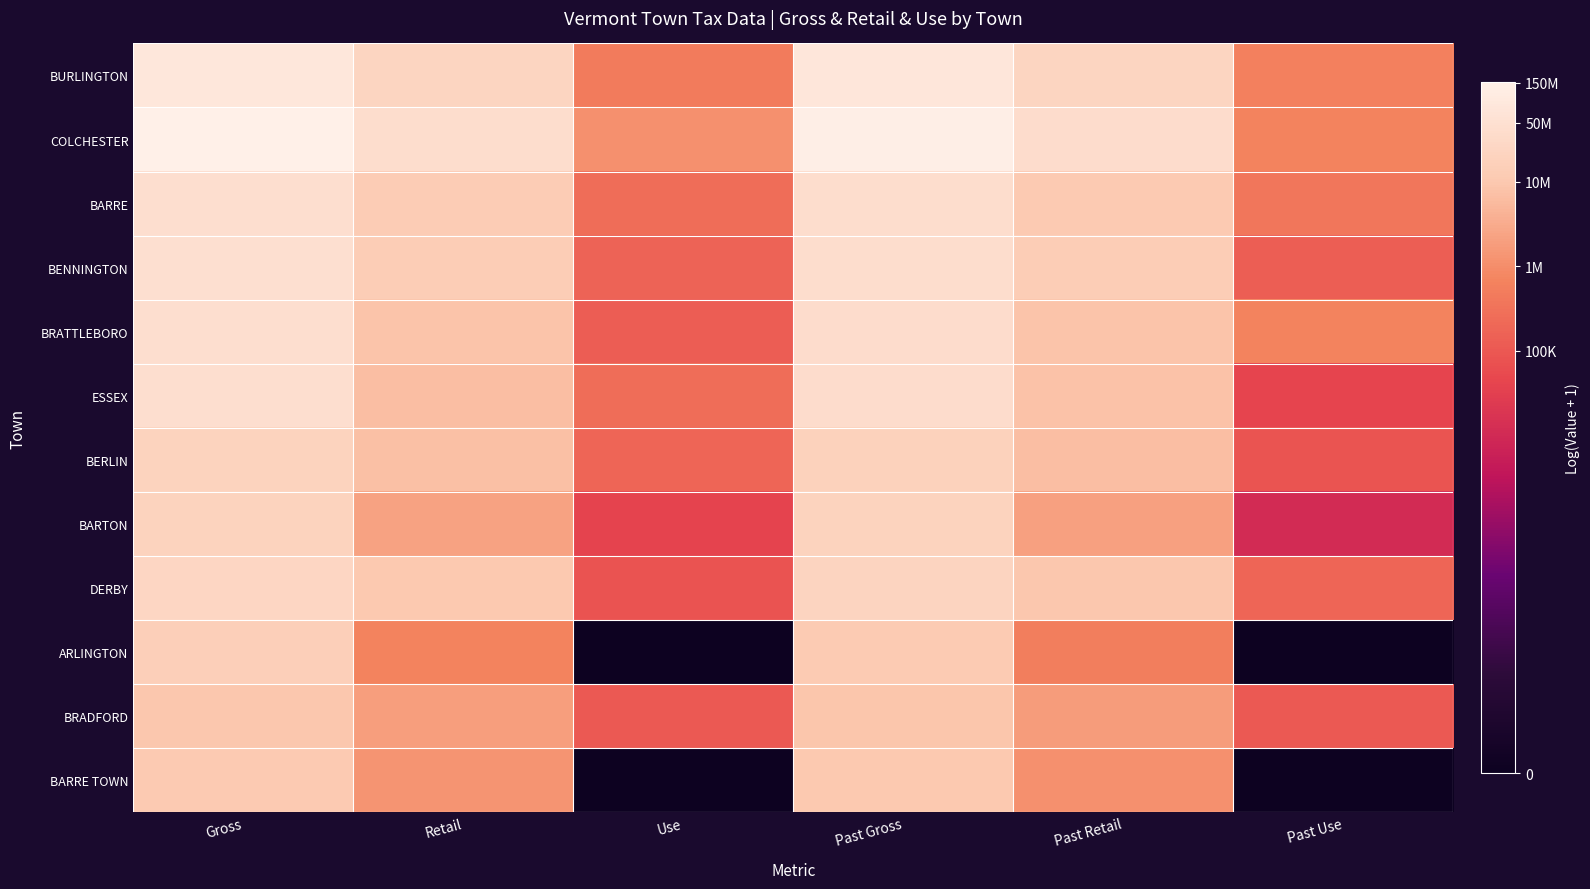

What is the spread (max minus min) of values at Use?

14.0